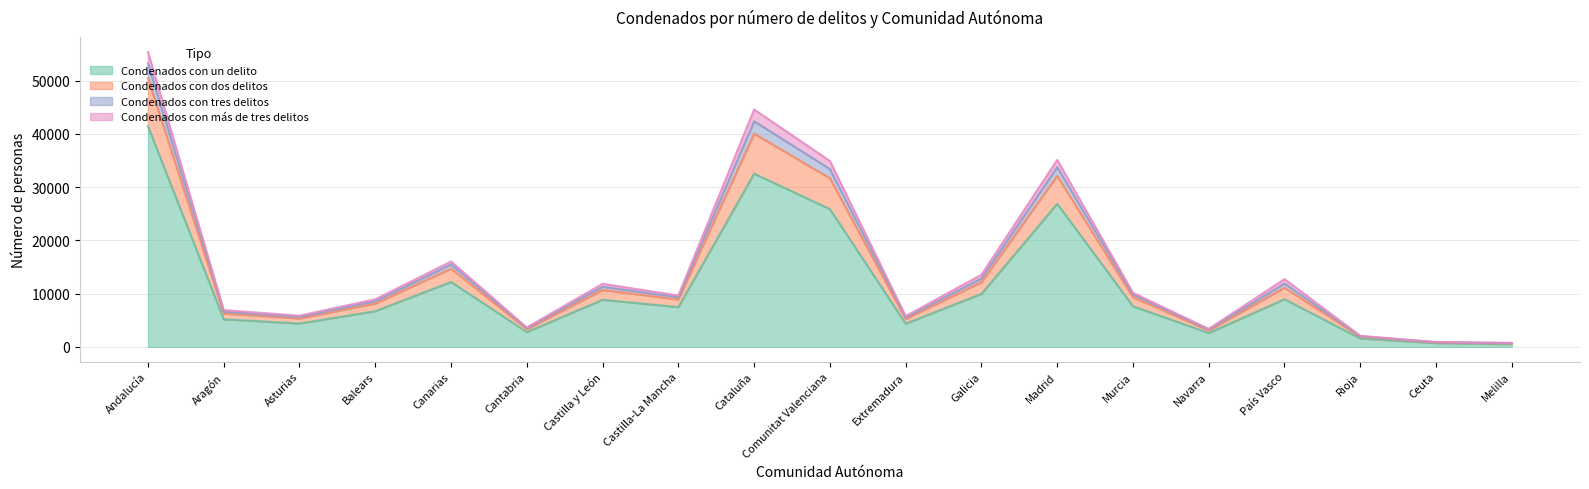

At how many categories does at least one series exceed 55193?

1